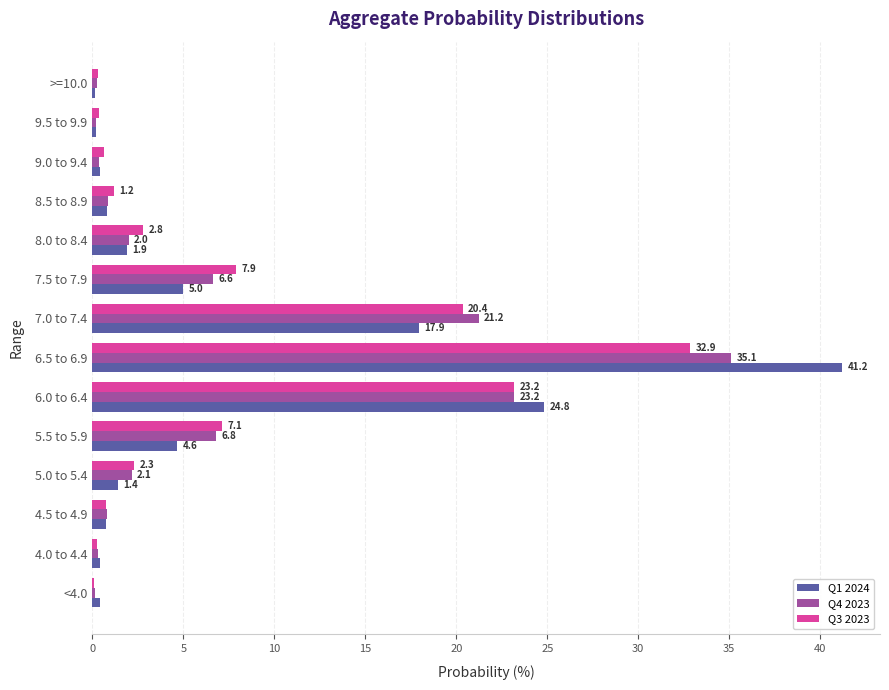

At which category is the sum across all series the highest?

6.5 to 6.9